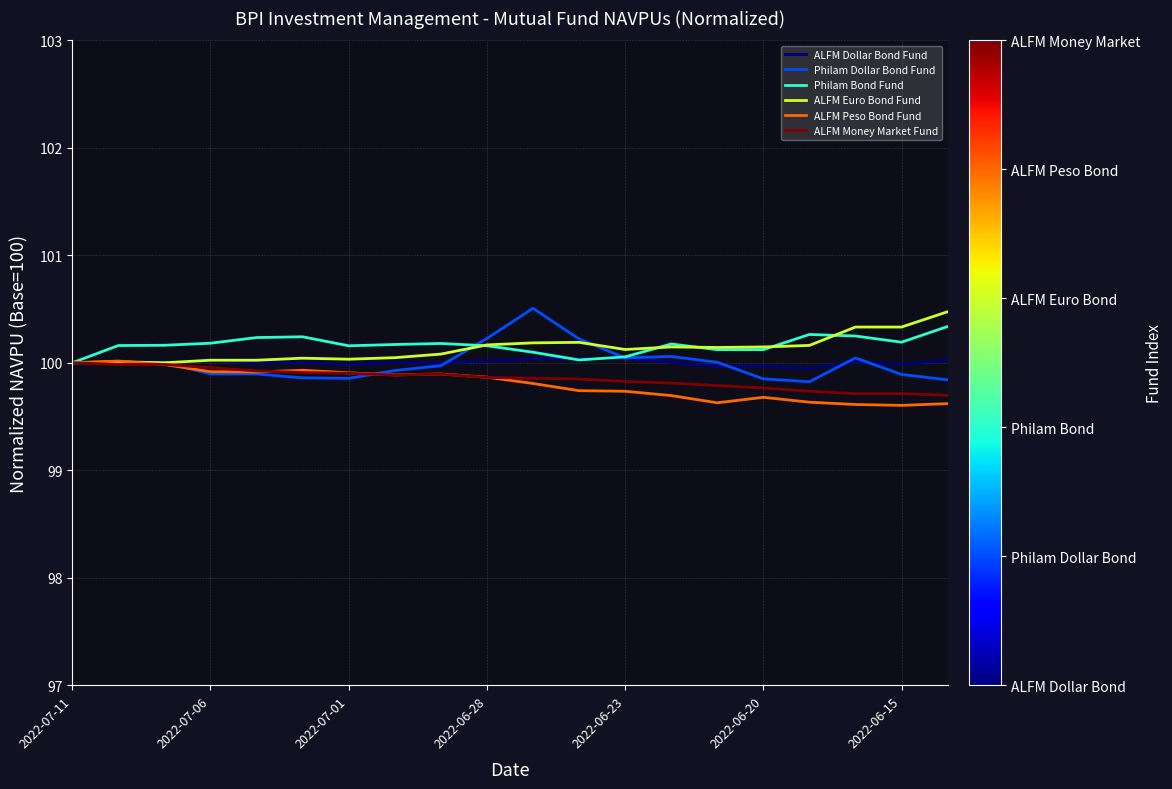

How many categories are shown in the chart?

20